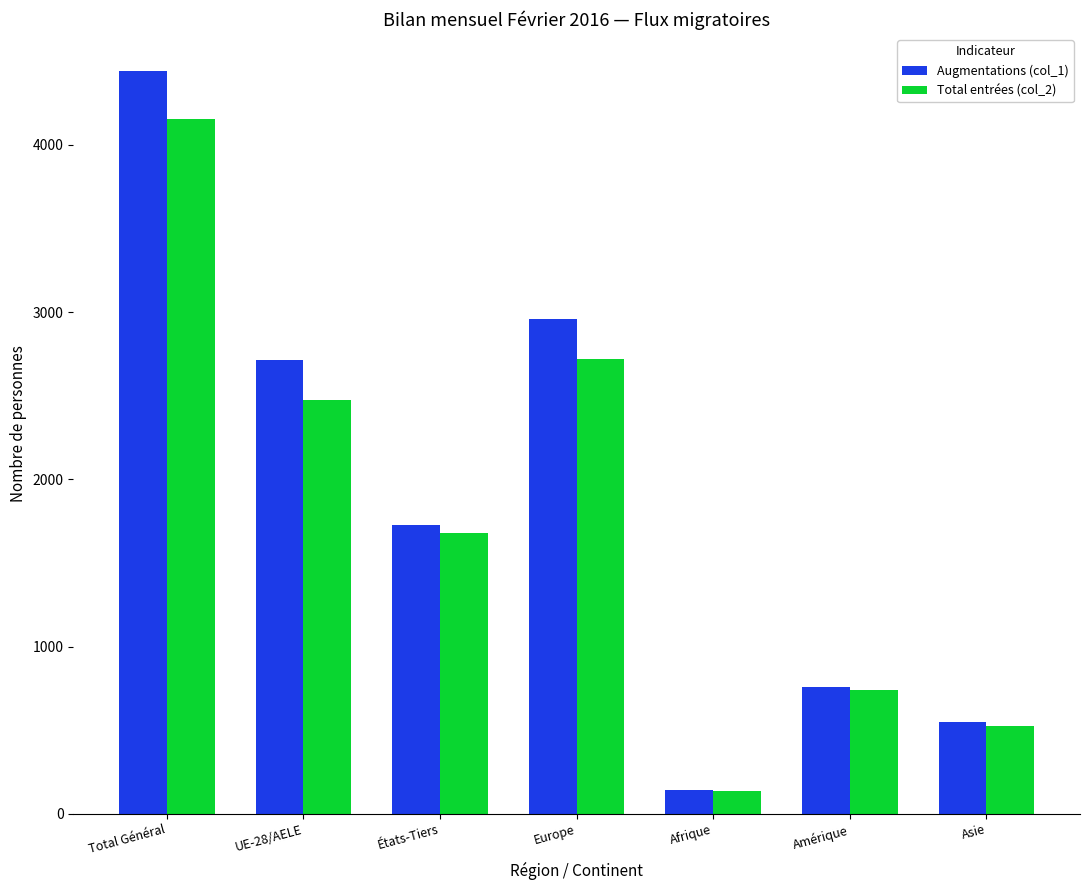

Read the Total entrées (col_2) value at États-Tiers, to the nearest 100.

1700